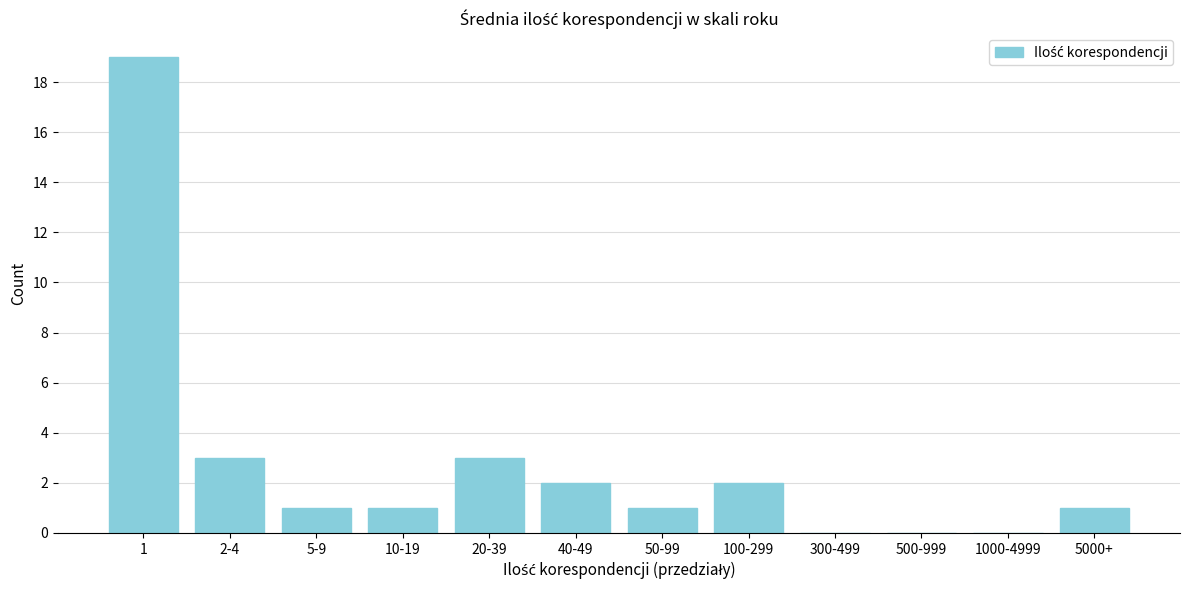

Reading left to right, what are all the values shown in this chart?

1=19	2-4=3	5-9=1	10-19=1	20-39=3	40-49=2	50-99=1	100-299=2	300-499=0	500-999=0	1000-4999=0	5000+=1